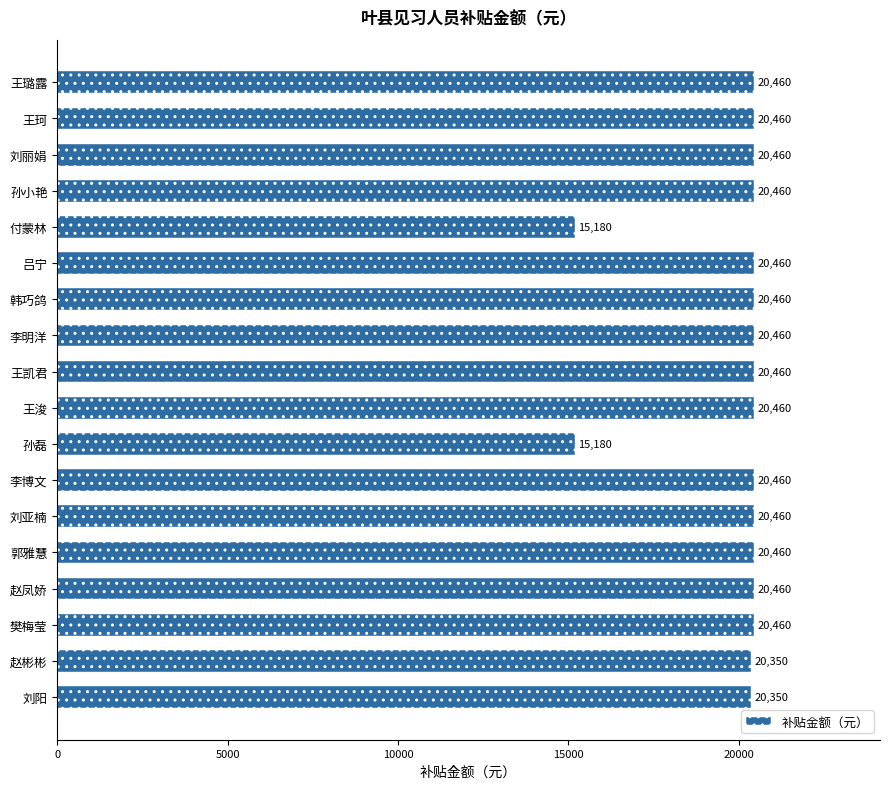

What is the sum of all values?

357500